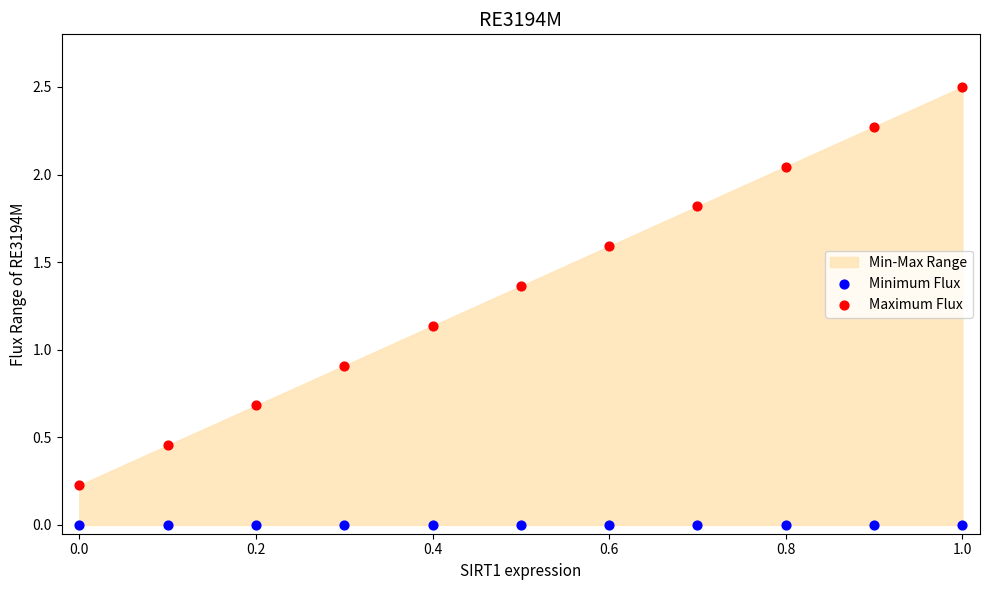

Which series contains the lowest Y value?

Minimum Flux